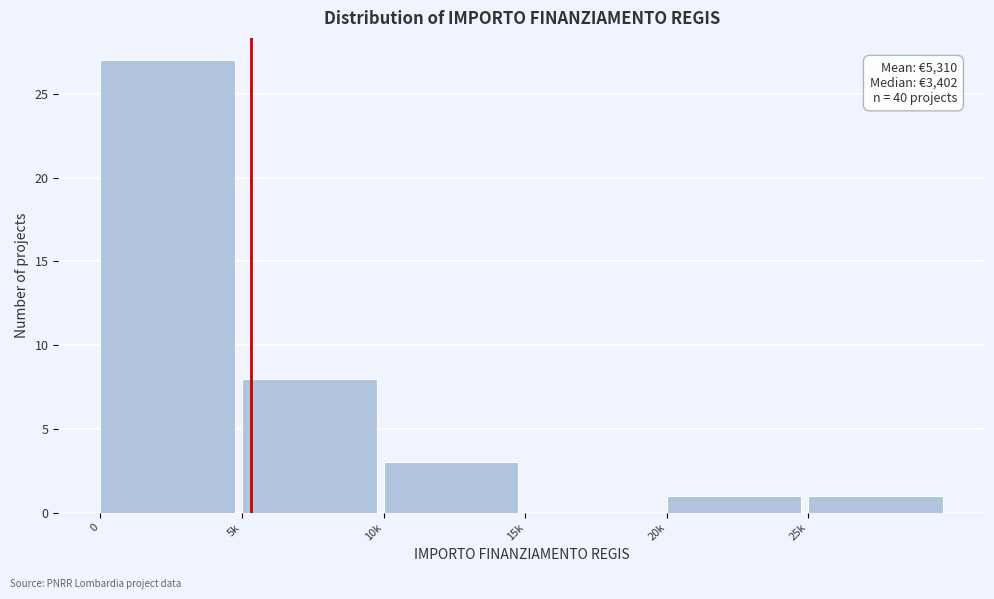

Reading left to right, list all the values displayed in this chart.

0=27	5k=8	10k=3	15k=0	20k=1	25k=1